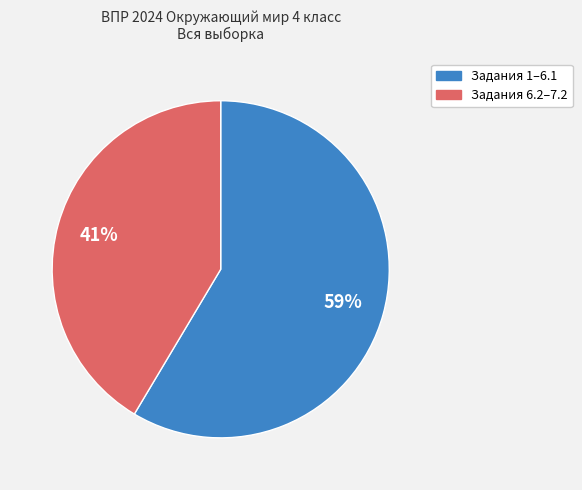

Do Задания 1–6.1 and Задания 6.2–7.2 together represent more than half of the pie?

Yes